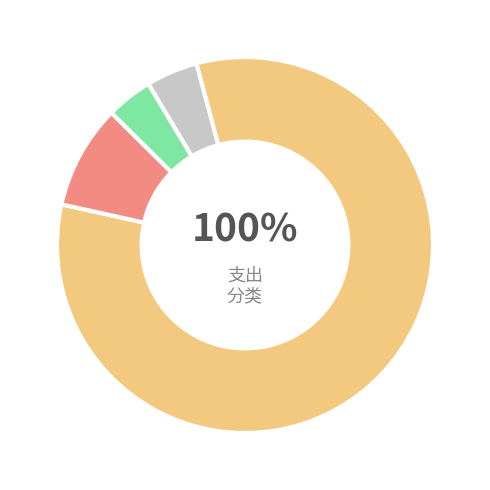

To the nearest percent, what is the difference between the 社会保障和就业支出 and 一般公共服务支出 slice percentages?

74%